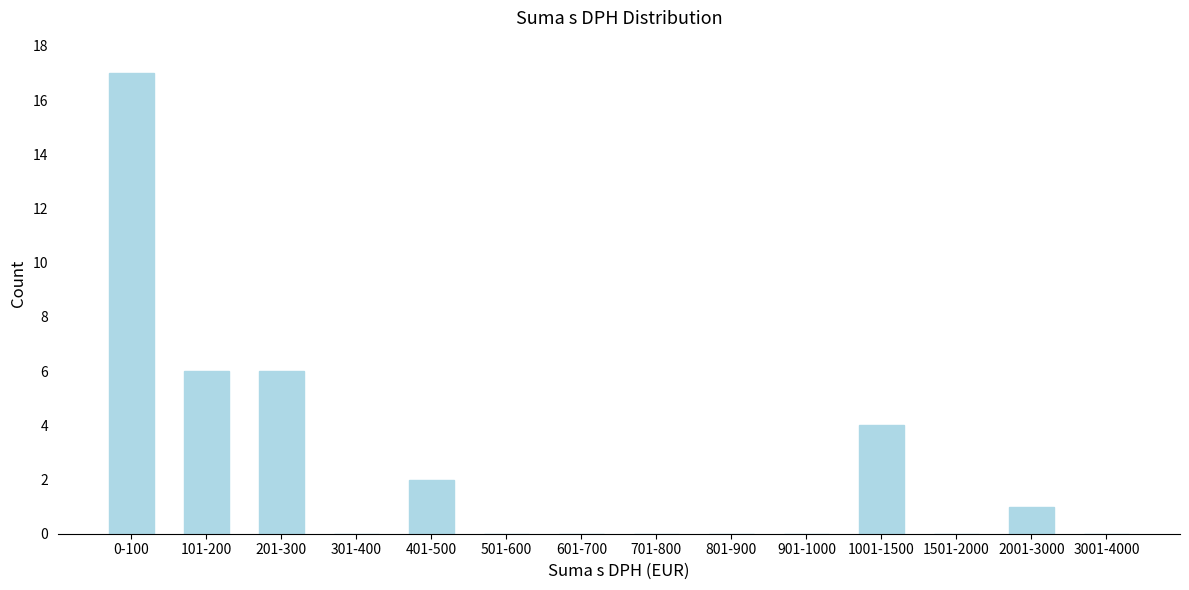

Reading left to right, list all the values displayed in this chart.

0-100=17	101-200=6	201-300=6	301-400=0	401-500=2	501-600=0	601-700=0	701-800=0	801-900=0	901-1000=0	1001-1500=4	1501-2000=0	2001-3000=1	3001-4000=0